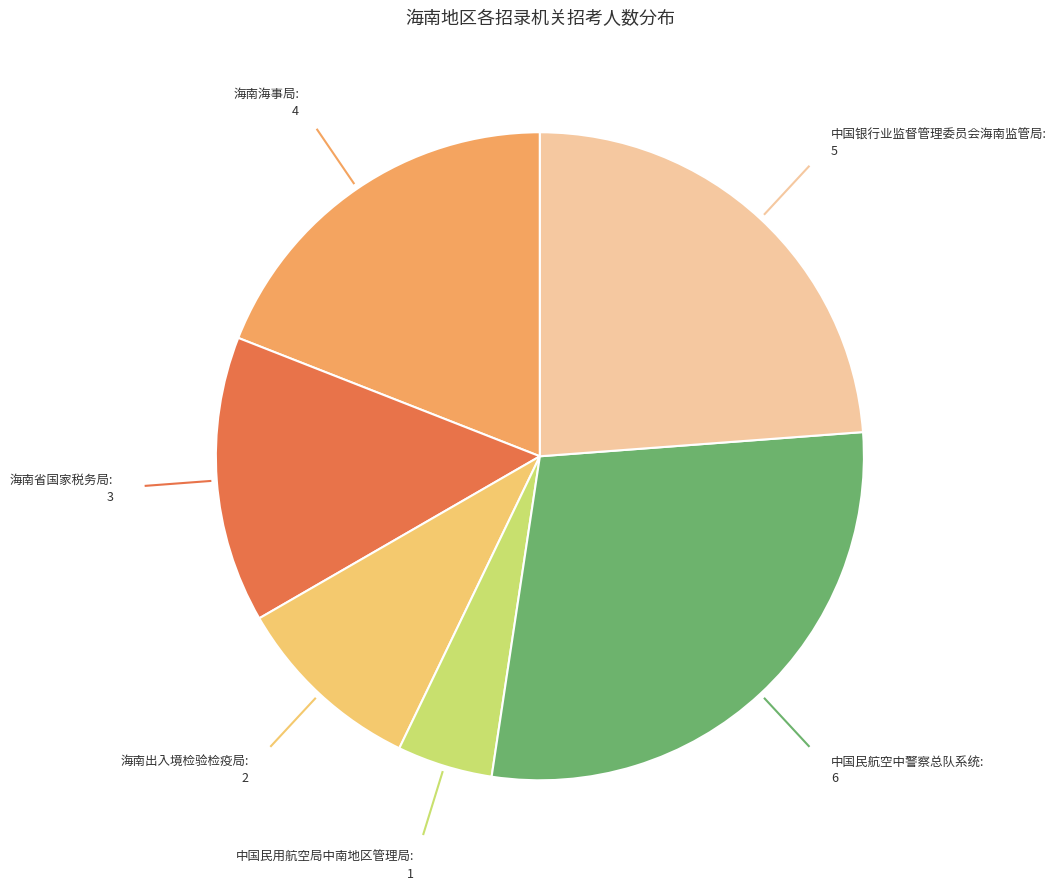

Is there a majority slice in this chart?

No